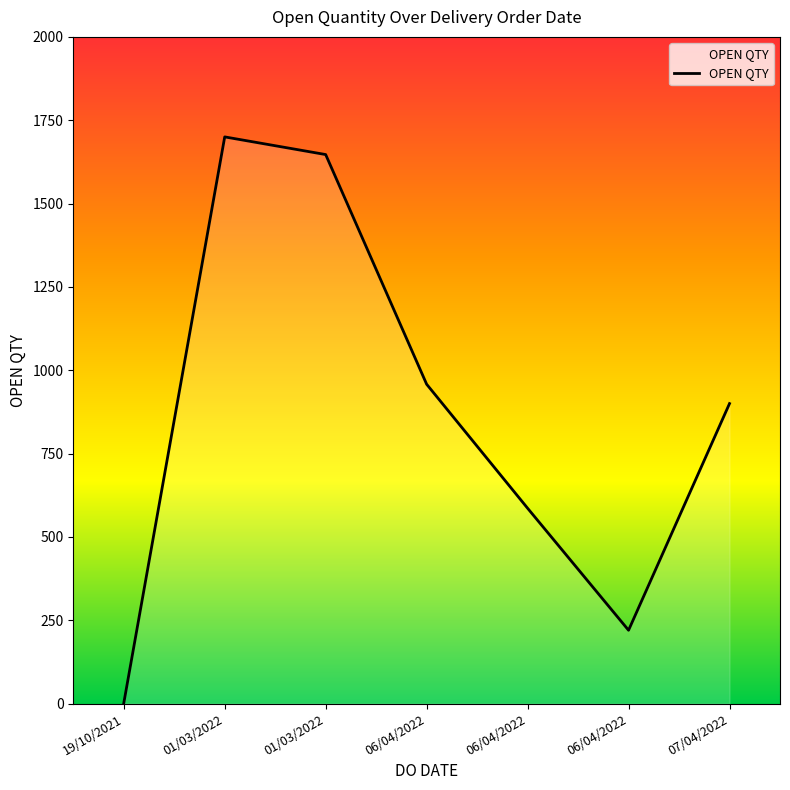

Does the chart display data point markers on the line(s)?

No